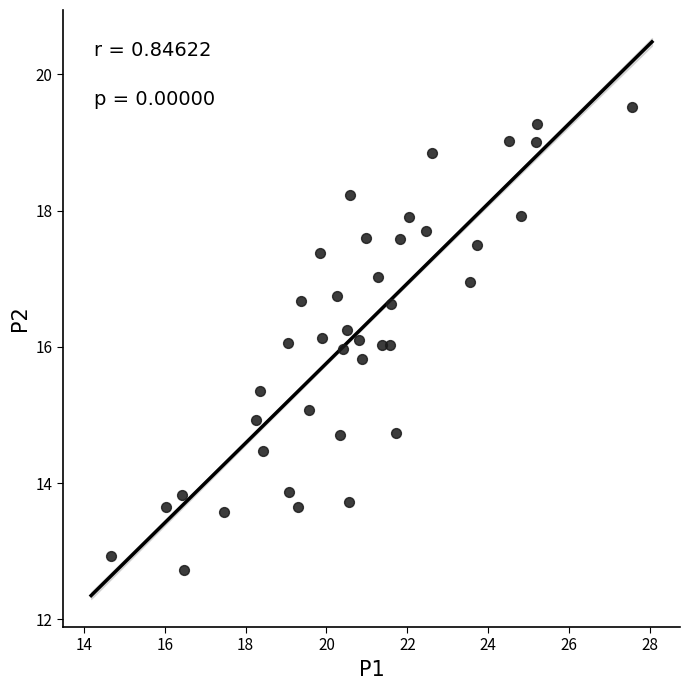

What is the range of Y values (max minus min)?

6.8